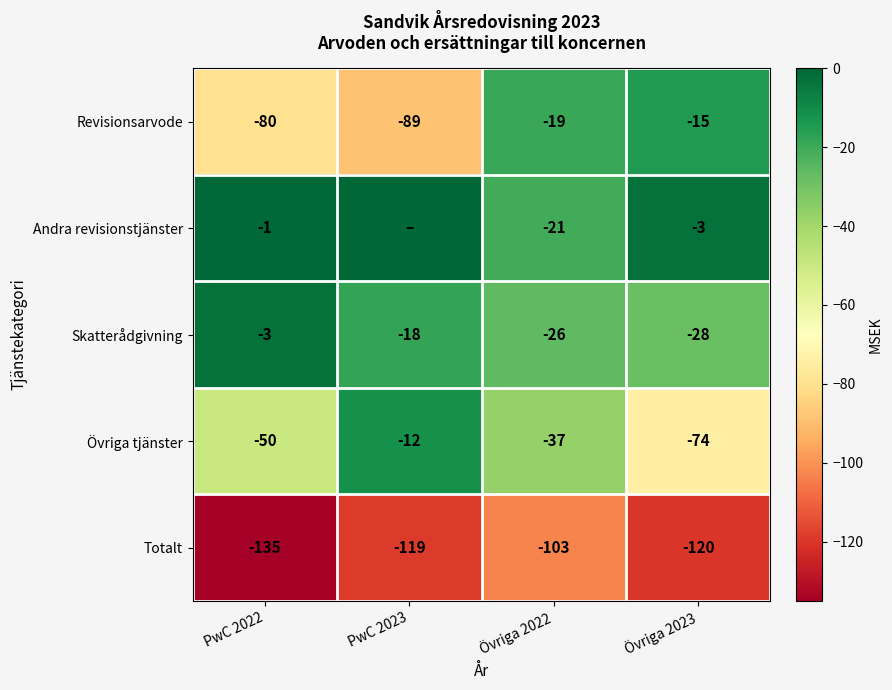

Rank the series at PwC 2022 from highest to lowest value.

Andra revisionstjänster, Skatterådgivning, Övriga tjänster, Revisionsarvode, Totalt